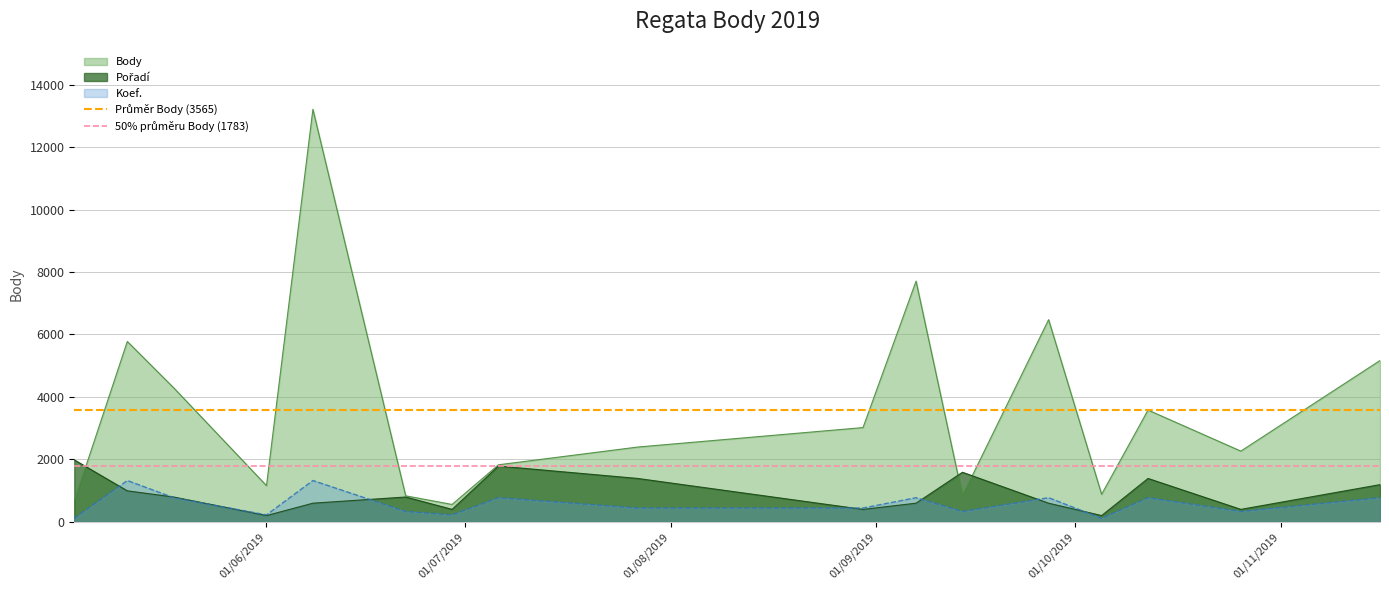

How many lines are shown in the chart?

2